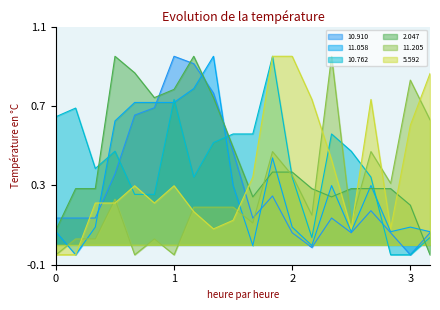

Reading left to right, transcribe all the data shown in this chart.

10.910: 0.1	0.1	0.1	0.4	0.7	0.7	0.9	0.9	0.8	0.5	0.1	0.2	0.1	-0.0	0.1	0.1	0.2	0.1	-0.1	0.1
11.058: 0.1	-0.1	0.1	0.6	0.7	0.7	0.7	0.8	0.9	0.3	-0.0	0.4	0.1	-0.0	0.3	0.1	0.3	0.1	0.1	0.1
10.762: 0.6	0.7	0.4	0.5	0.3	0.3	0.7	0.3	0.5	0.6	0.6	0.9	0.3	0.0	0.6	0.5	0.3	-0.1	-0.1	0.0
2.047: 0.1	0.3	0.3	0.9	0.9	0.7	0.8	0.9	0.7	0.5	0.2	0.4	0.4	0.3	0.2	0.3	0.3	0.3	0.2	-0.1
11.205: -0.1	0.0	0.0	0.2	-0.1	0.0	-0.1	0.2	0.2	0.2	0.1	0.5	0.3	0.1	0.9	0.1	0.5	0.3	0.8	0.6
5.592: -0.1	-0.1	0.2	0.2	0.3	0.2	0.3	0.2	0.1	0.1	0.3	0.9	0.9	0.7	0.4	0.1	0.7	0.1	0.6	0.9